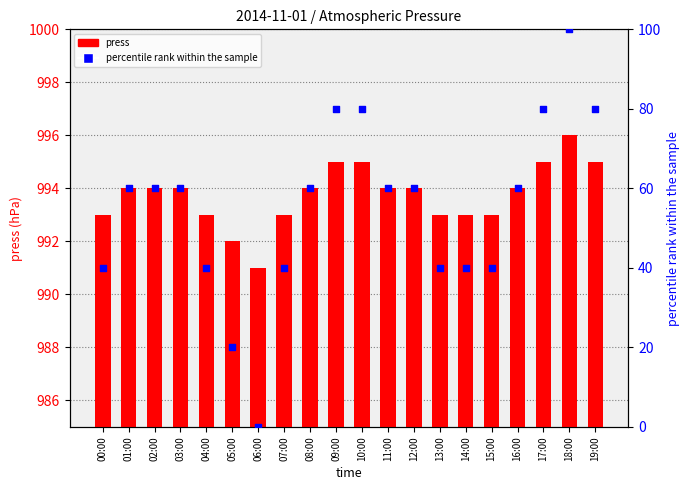

Is the value of percentile rank within the sample at 02:00 greater than the value of press at 10:00?

No